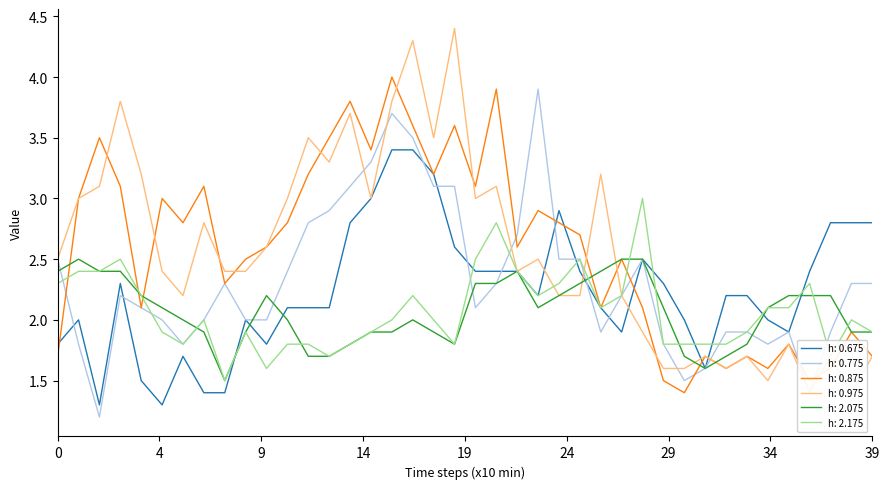

List the series in order of their peak value, lowest first.

2.075, 2.175, 0.675, 0.775, 0.875, 0.975